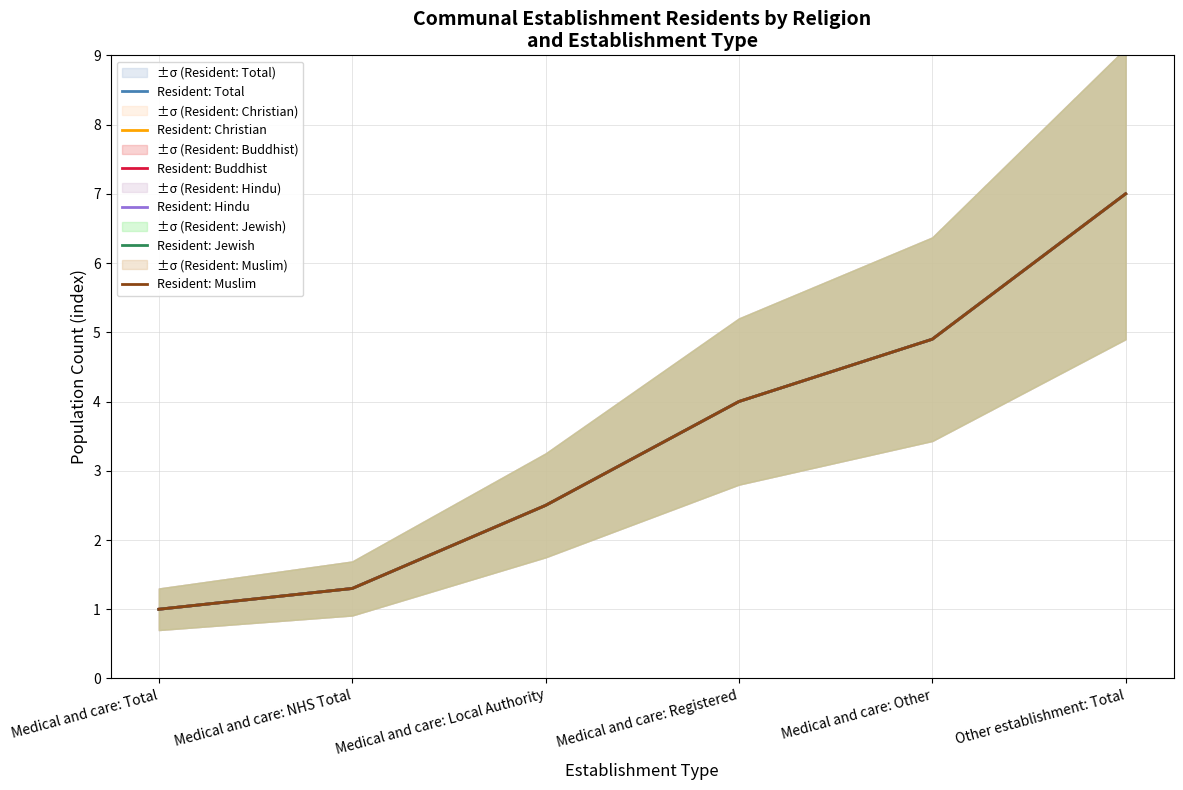

Is it true that Resident: Christian equals 2.5 at Medical and care: Local Authority?

True